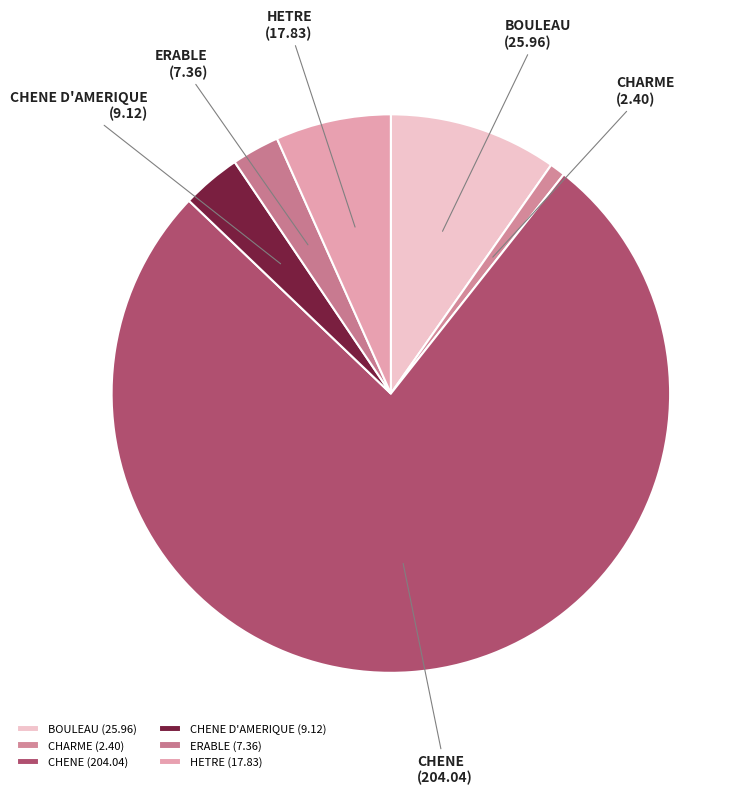

Which category accounts for the majority?

CHENE (204.04)